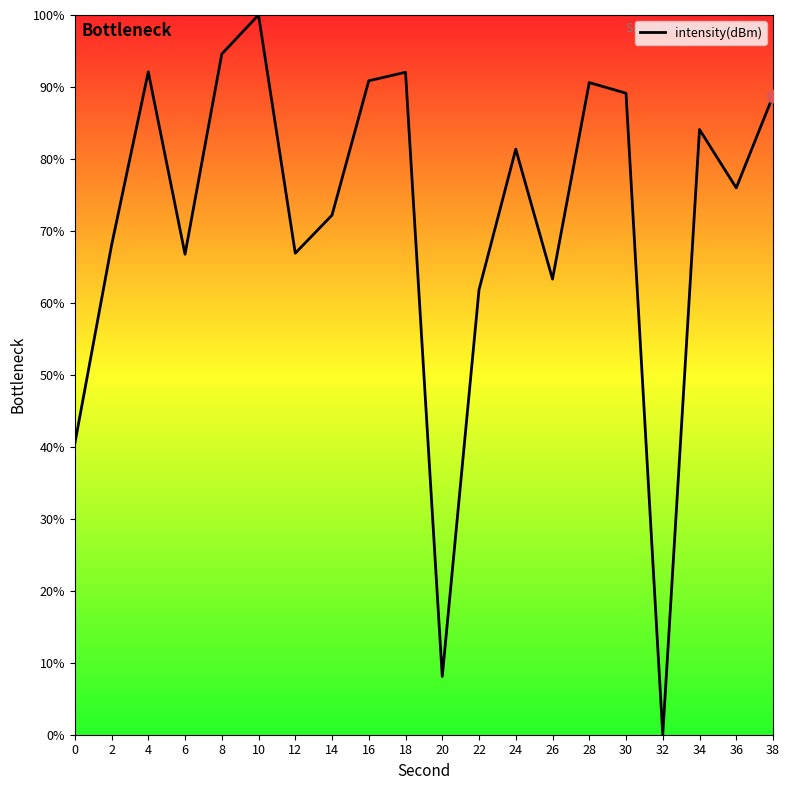

Approximately how many times larger is the value at 4 compared to 16?

1.0